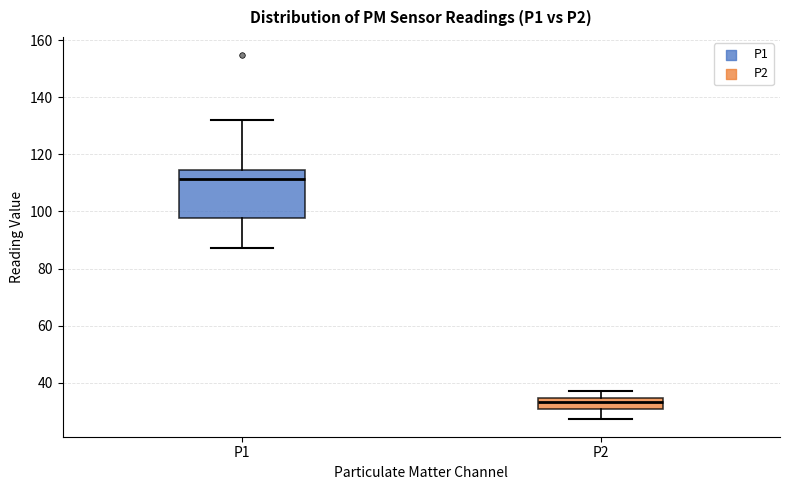

Comparing the boxes themselves (not the whiskers), which one is the tallest?

P1